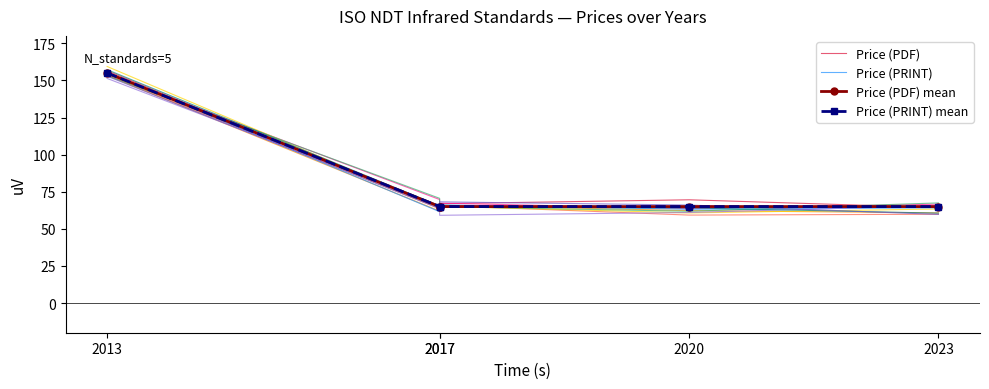

List the series in order of their peak value, lowest first.

Price (PDF) mean, Price (PRINT) mean, Price (PRINT), Price (PDF)